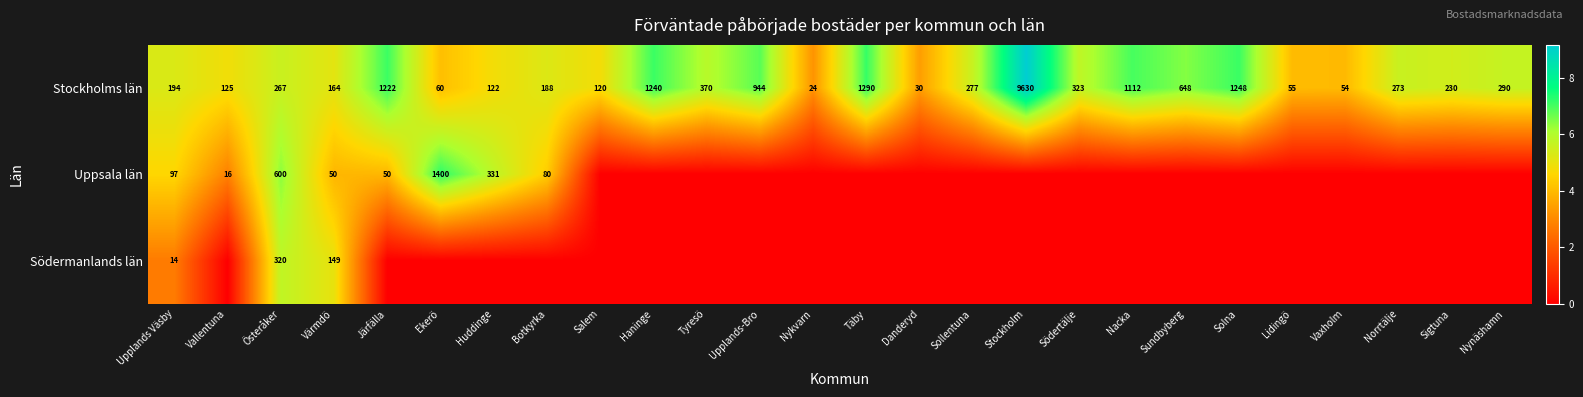

The value of Uppsala län at Ekerö is 1400. True or false?

True